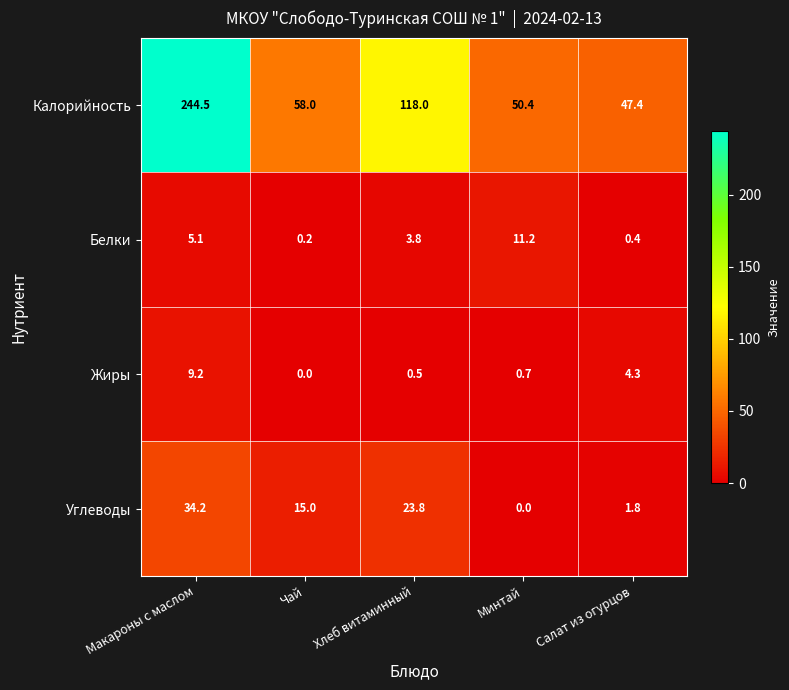

Rank the categories by Белки value from highest to lowest.

Минтай, Макароны с маслом, Хлеб витаминный, Салат из огурцов, Чай